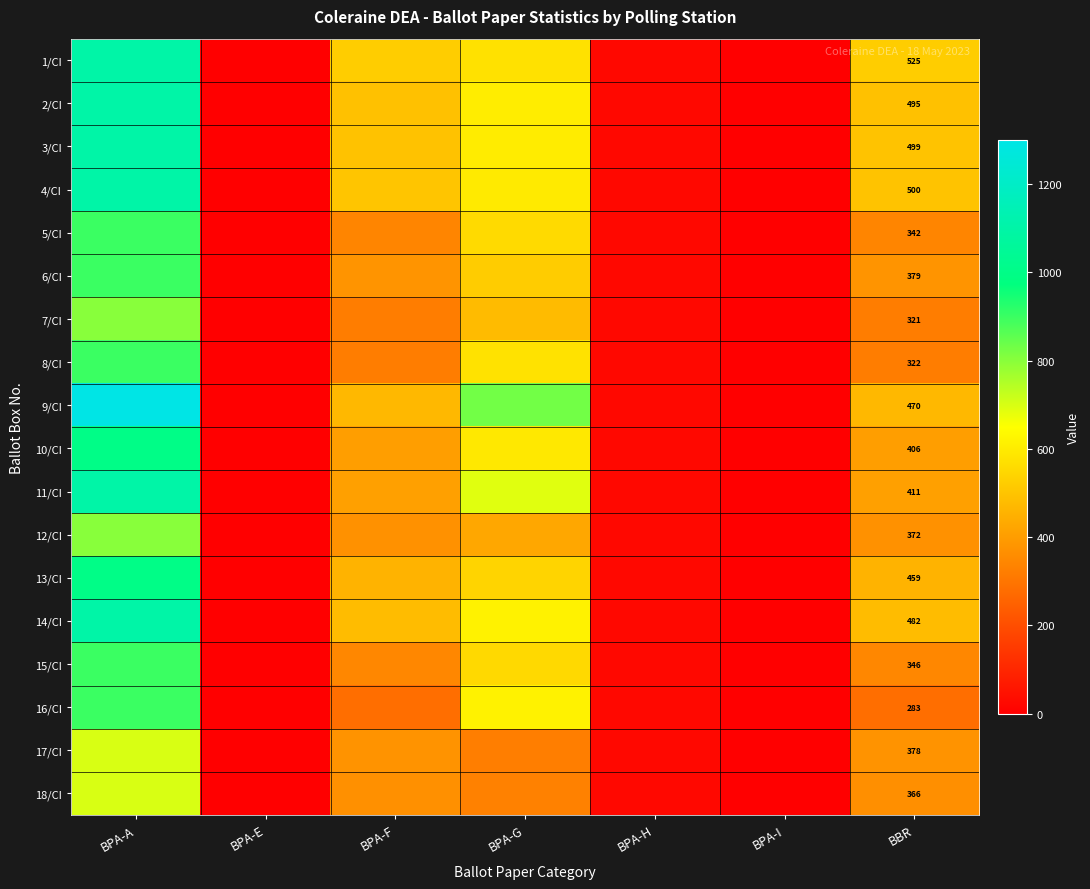

What is the total value across all series at BPA-H?

450